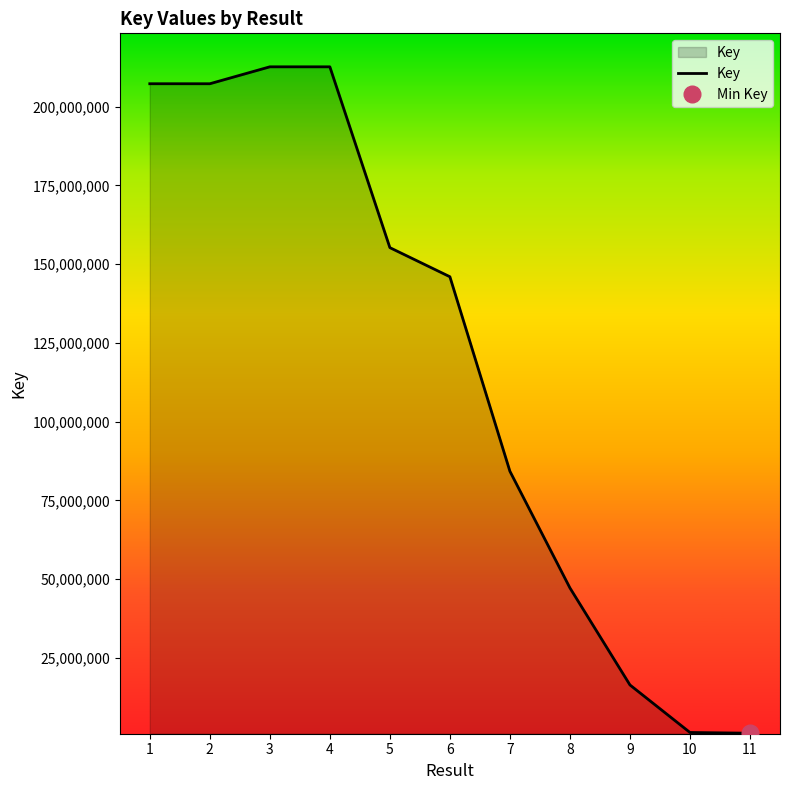

What is the change in value from 6 to 9?

-129605761